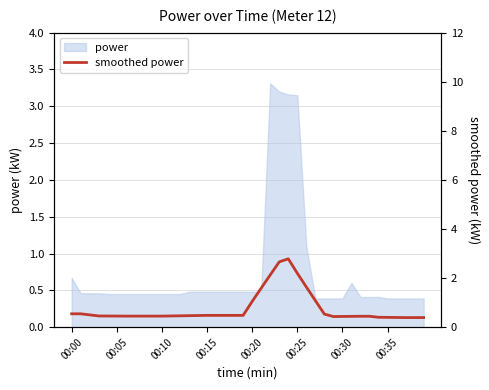

Between 20 and 18, which is larger?

20